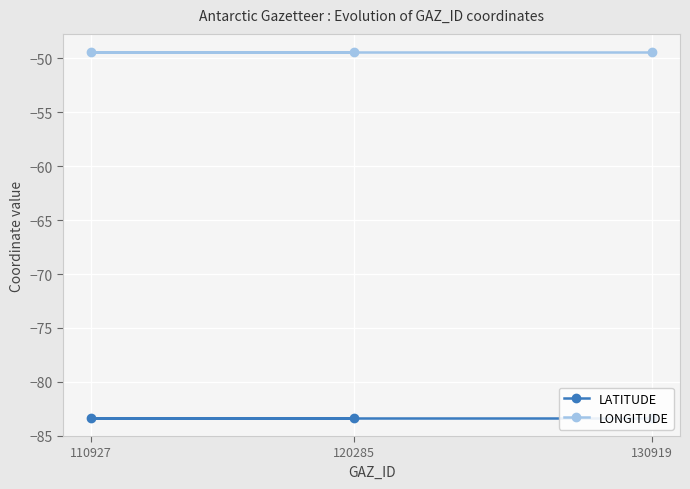

At 130919, list the series in order from smallest to largest.

LATITUDE, LONGITUDE